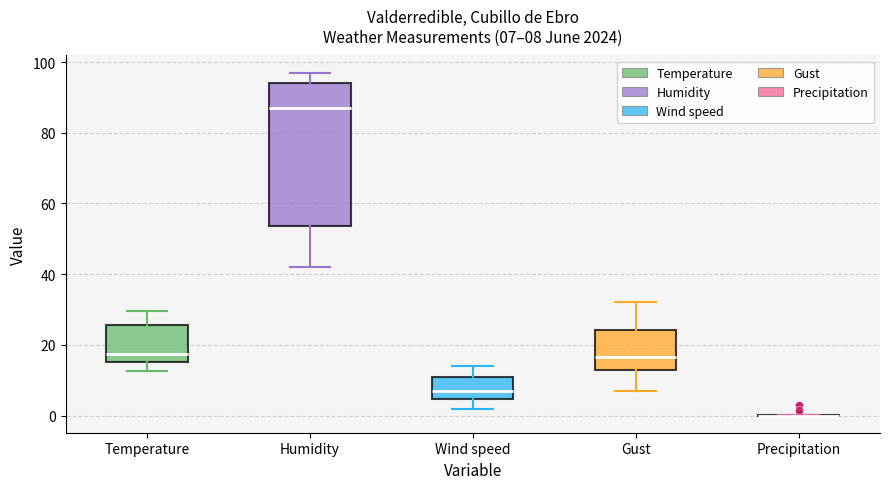

Which box is the tallest, from its lower edge to its upper edge?

Humidity